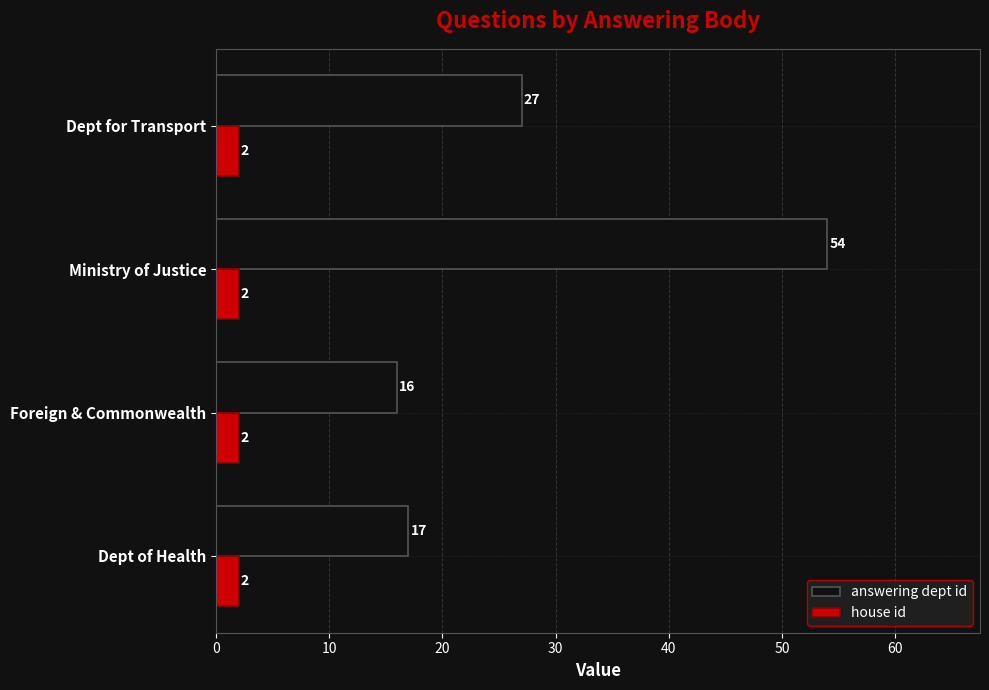

What is the spread (max minus min) of values at Foreign & Commonwealth?

14